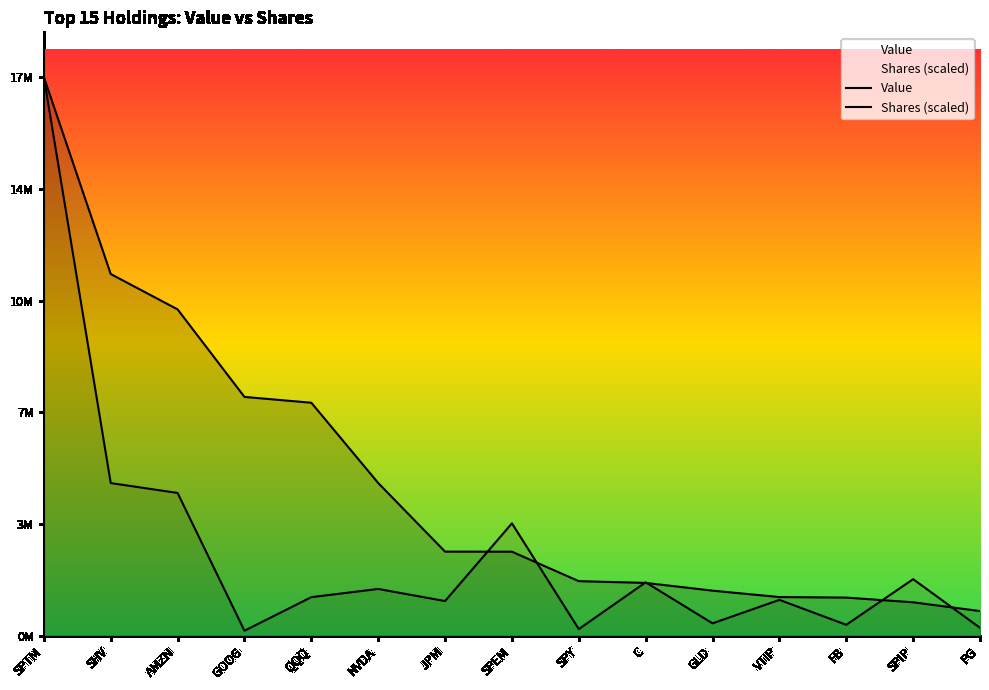

Does the chart display data point markers on the line(s)?

No